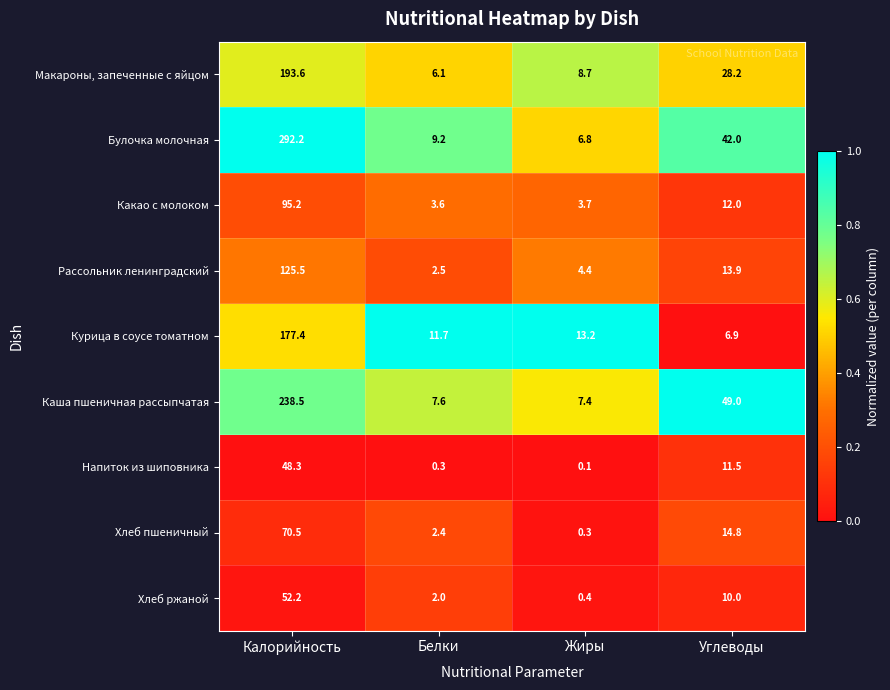

Which category has the highest value across all series?

Калорийность